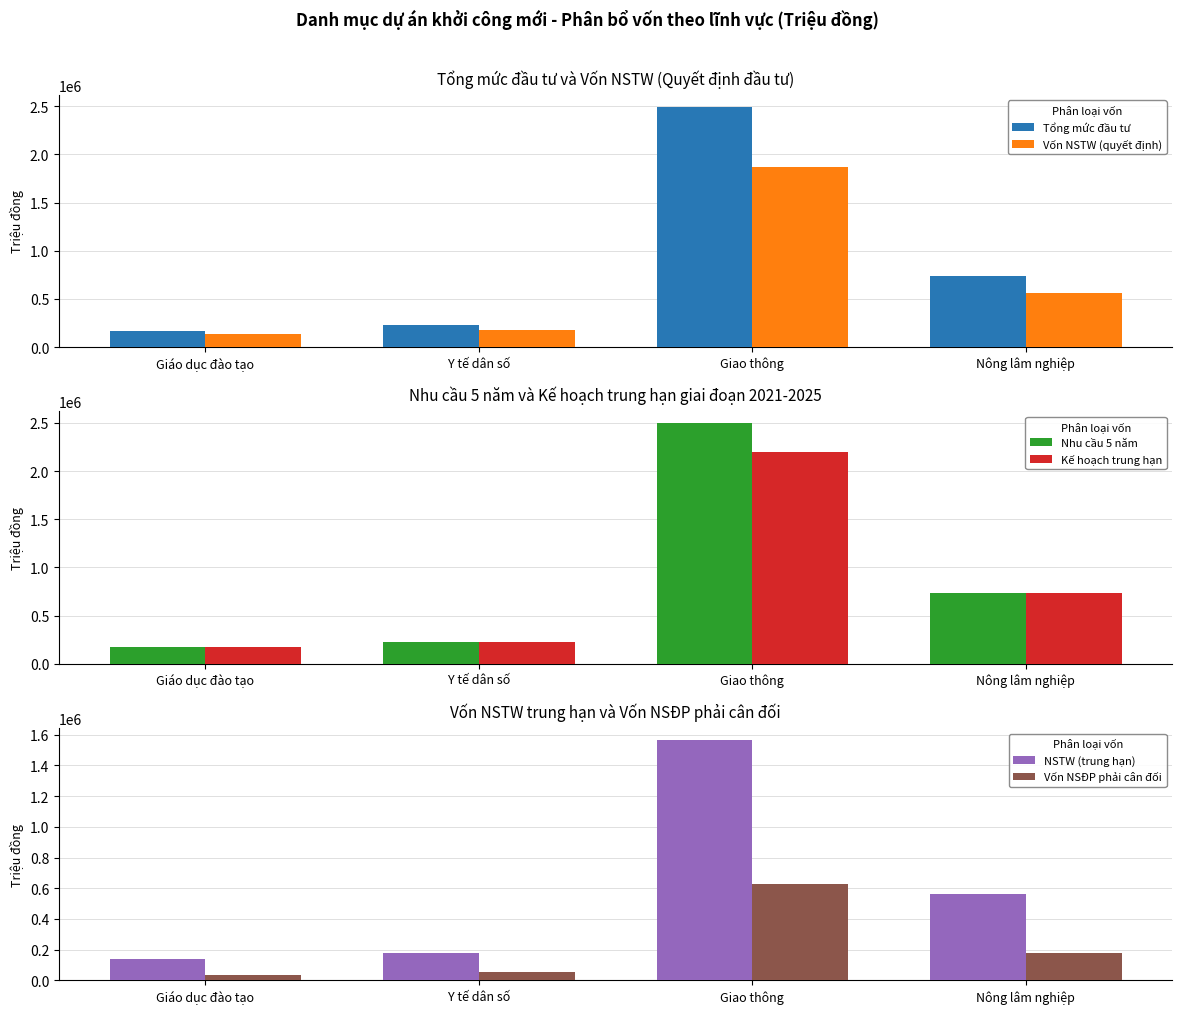

Are the bars grouped side by side (vs. stacked)?

Yes